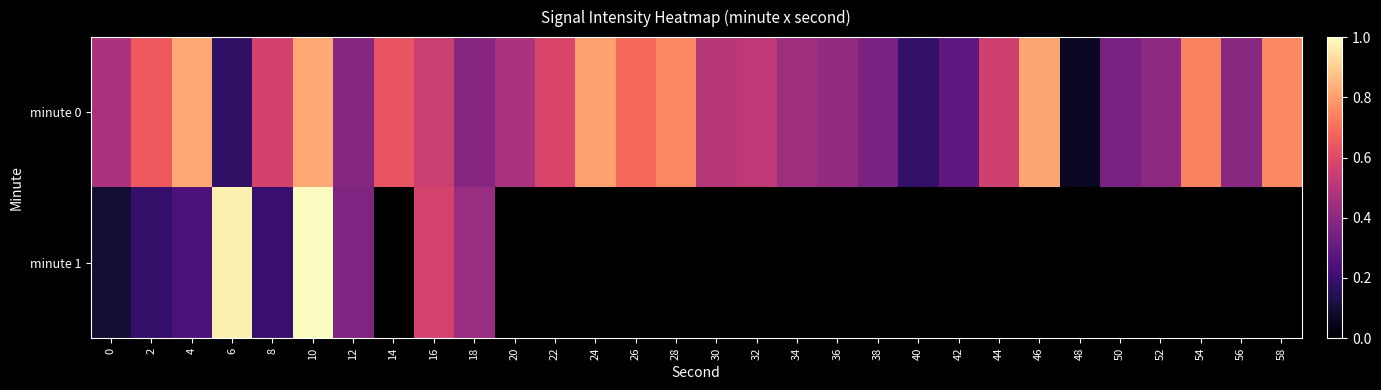

Is the value of minute 1 at 32 greater than the value of minute 0 at 4?

No